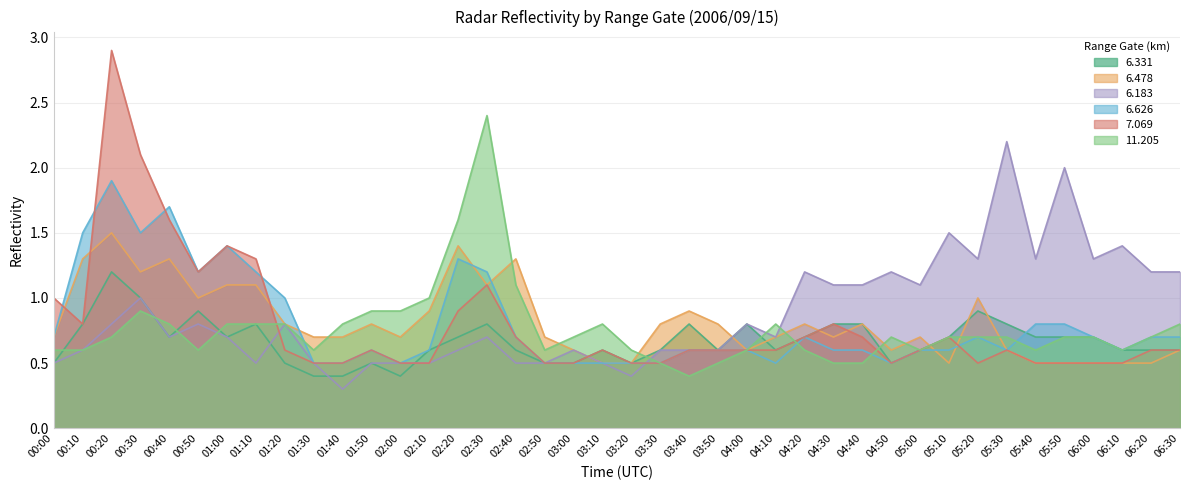

At which category does 6.183 reach its first local valley?

00:40